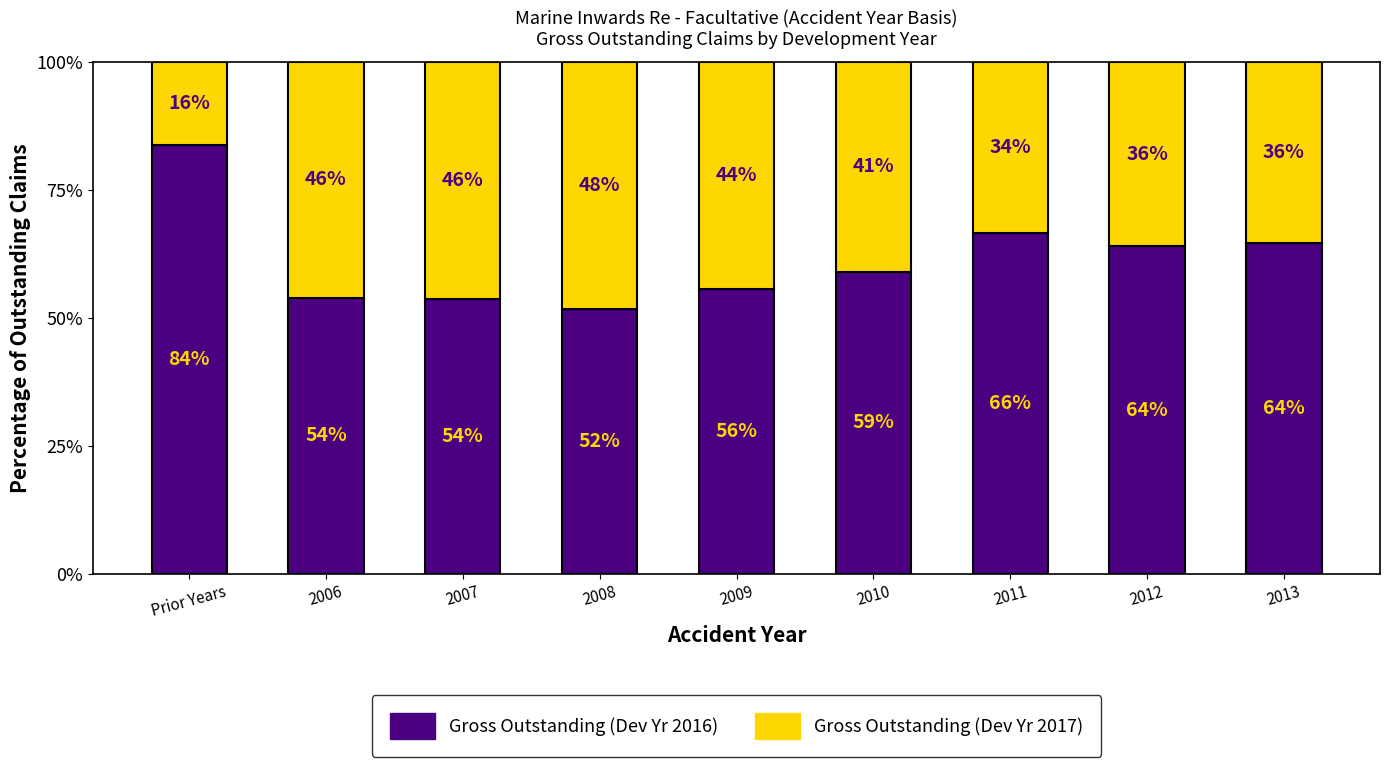

Where does the Gross Outstanding (Dev Yr 2016) series first go above 58?

Prior Years